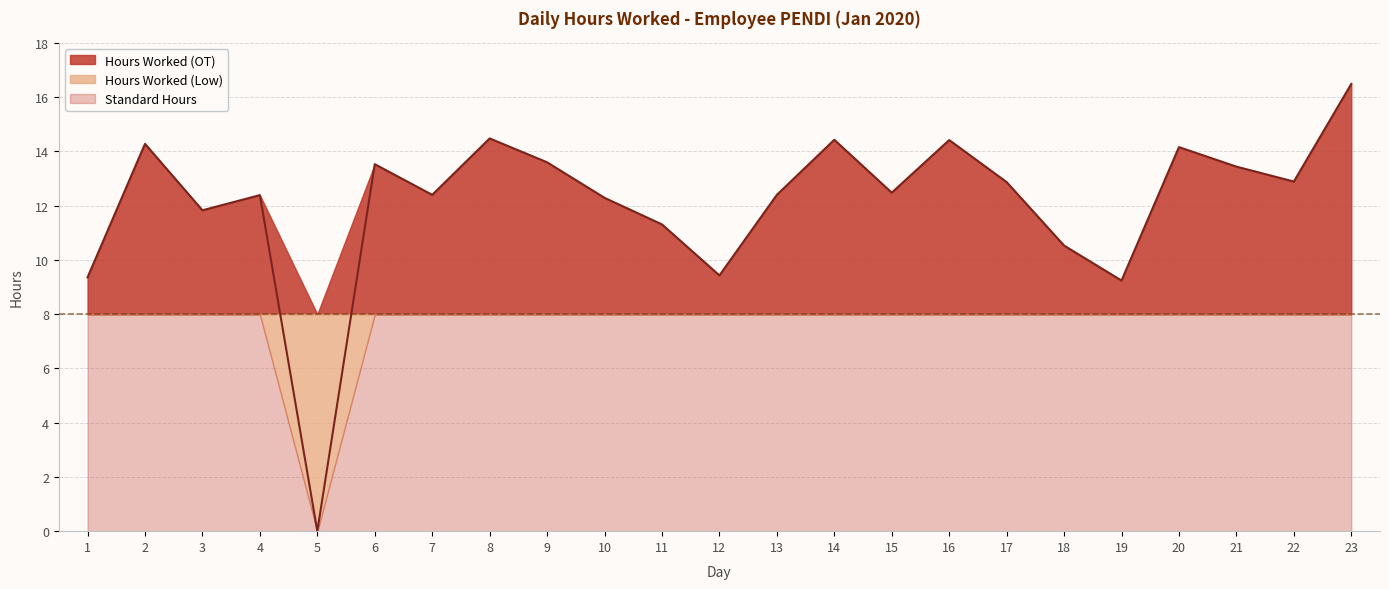

Reading left to right, what are all the values shown in this chart?

1=9.4	2=14.3	3=11.8	4=12.4	5=0.0	6=13.5	7=12.4	8=14.5	9=13.6	10=12.3	11=11.3	12=9.4	13=12.4	14=14.4	15=12.5	16=14.4	17=12.9	18=10.5	19=9.2	20=14.2	21=13.4	22=12.9	23=16.5